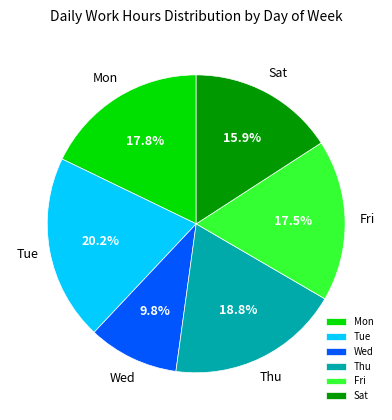

What is the ratio of the value at Thu to the value at Sat?

1.2